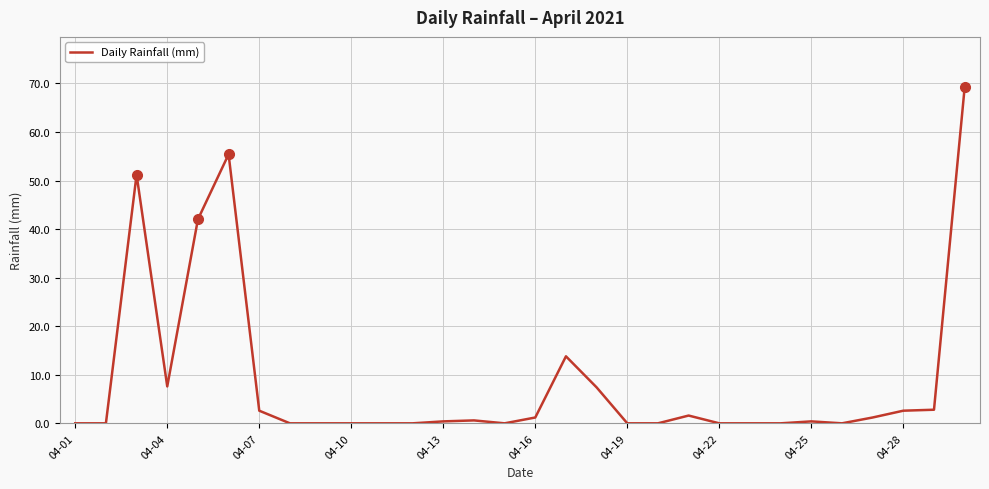

What is the maximum value shown in the chart?

69.2